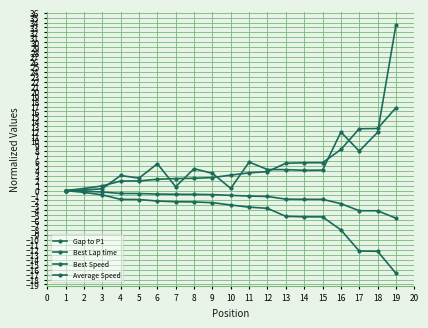

How many series are shown in this chart?

4